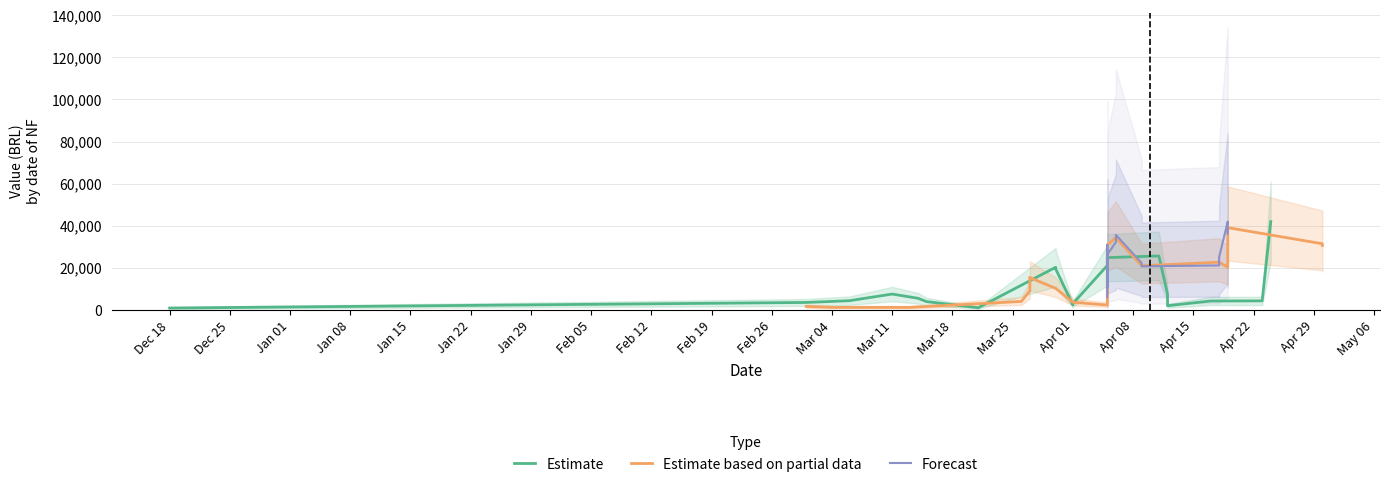

What is the difference between the Estimate values at Apr 15 and Jan 29?

3198.7